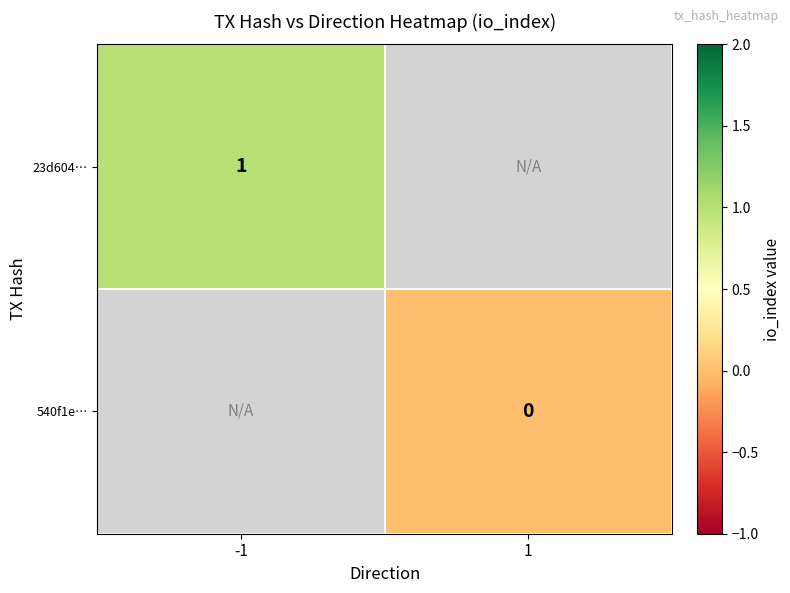

Is the value of 23d604… at -1 greater than the value of 540f1e… at 1?

Yes